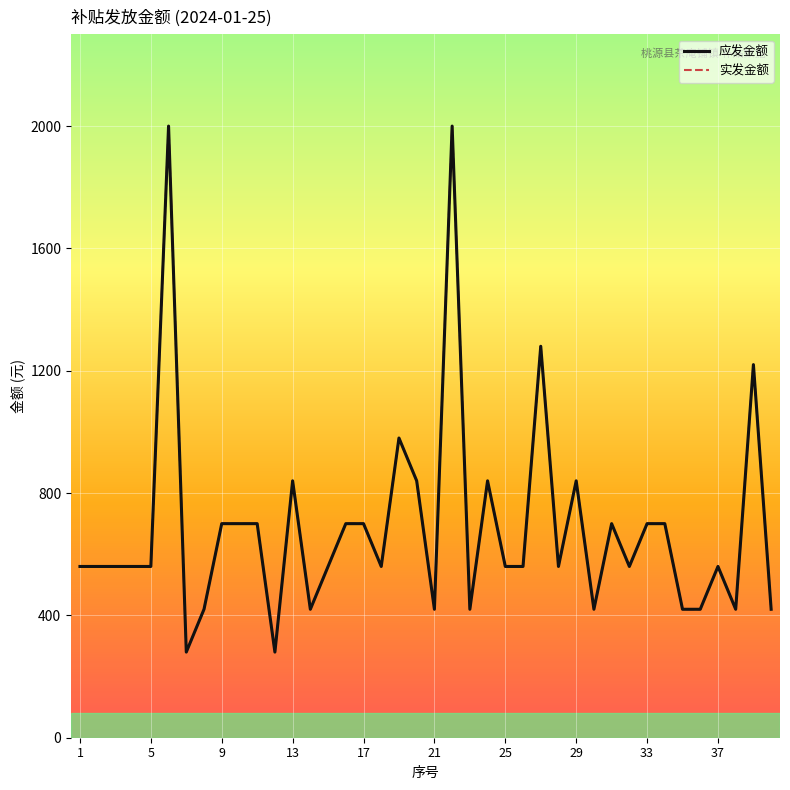

How many series are shown in this chart?

2